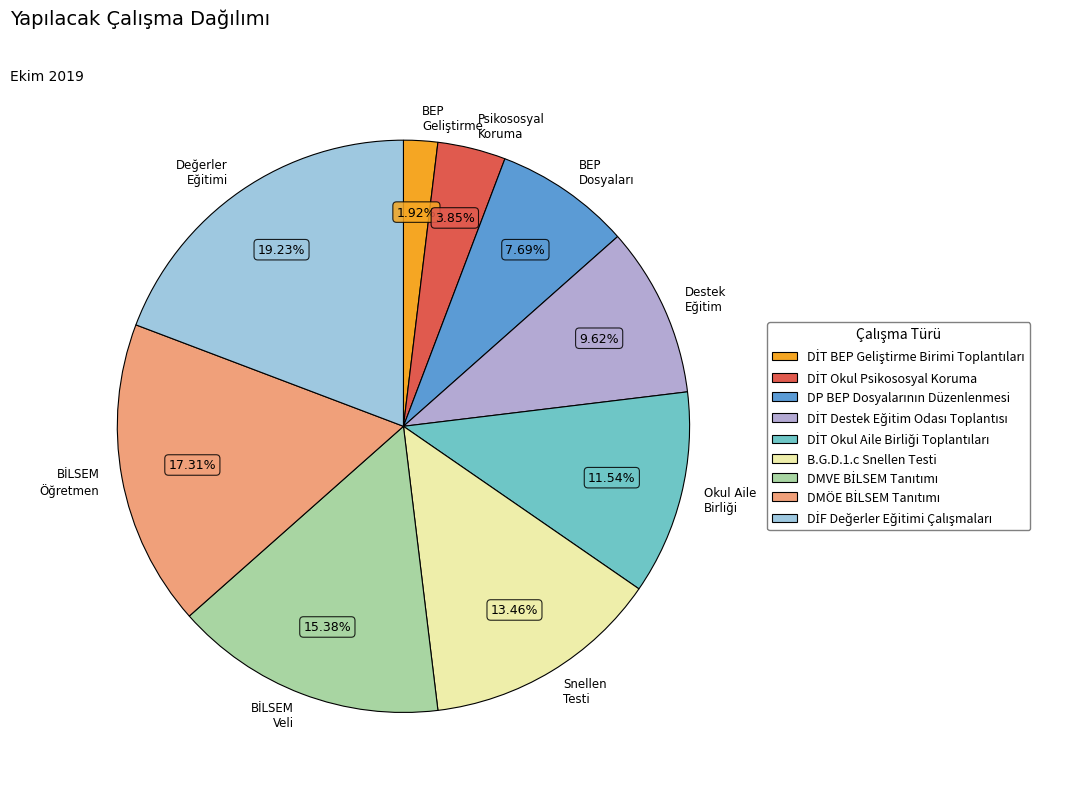

To the nearest percent, what is the average slice percentage?

11%